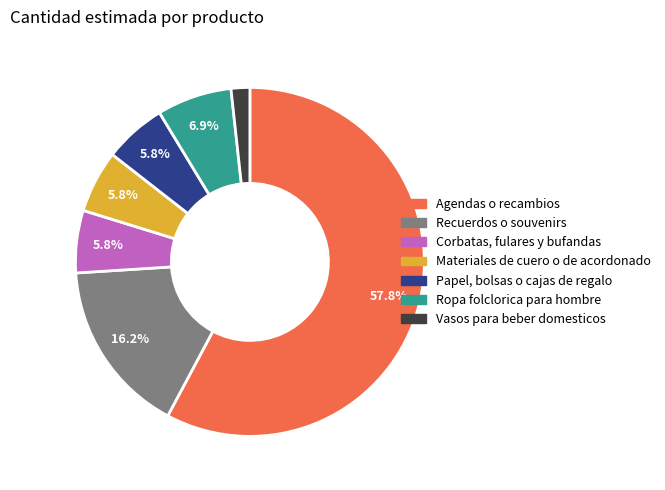

How many segments does this pie chart have?

7